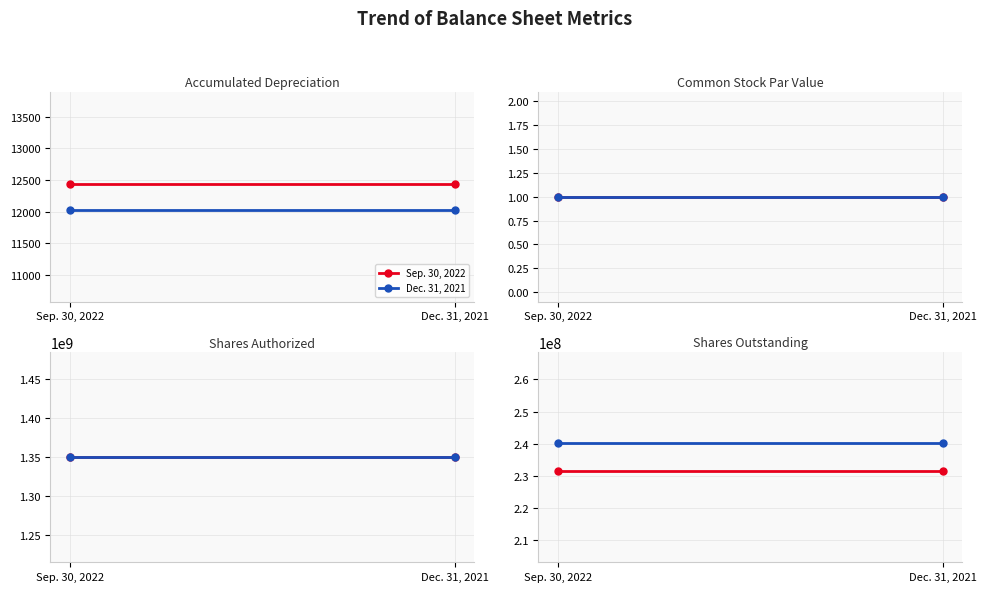

What is the greatest value displayed?

240162790